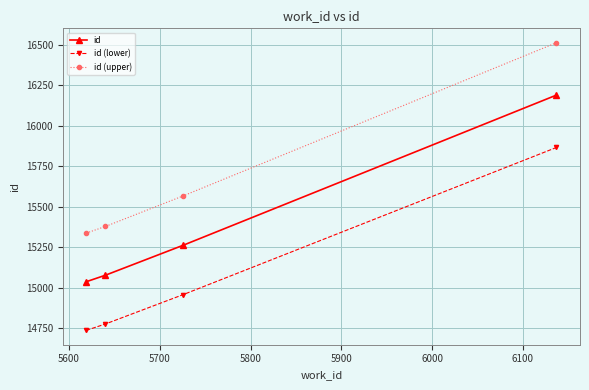

True or false: id and id (lower) intersect in this chart.

False